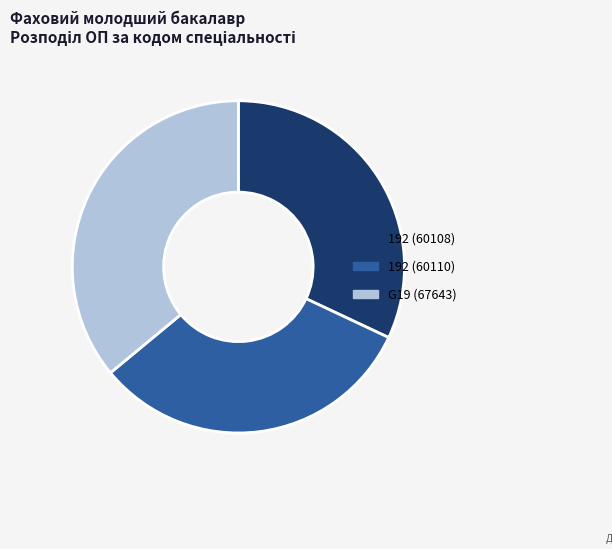

Between 192 (60110) and G19 (67643), which is larger?

G19 (67643)